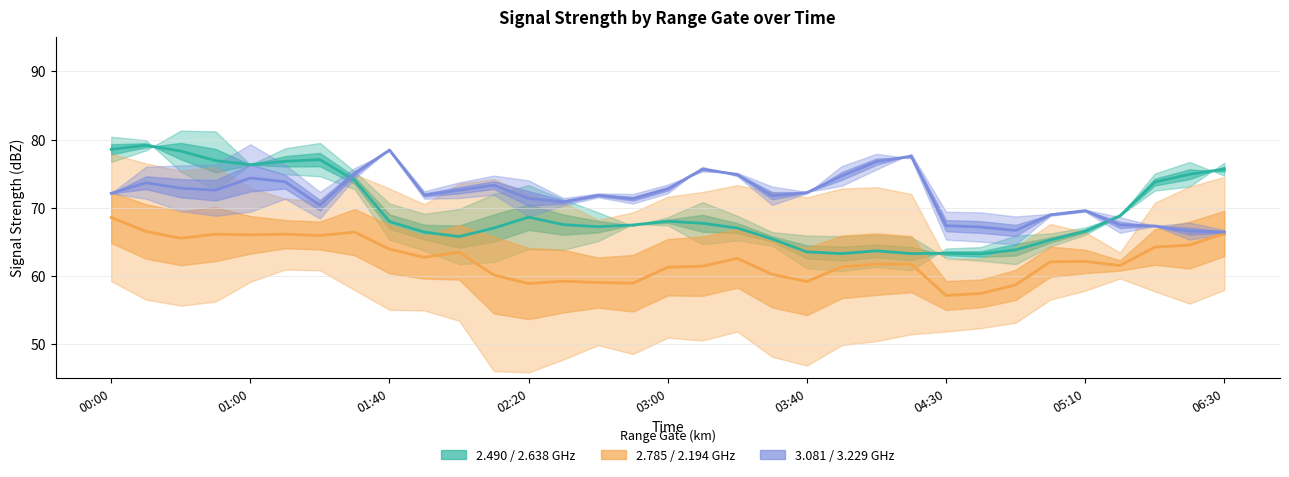

Where does the 2.785 / 2.194 series first go above 62?

00:00